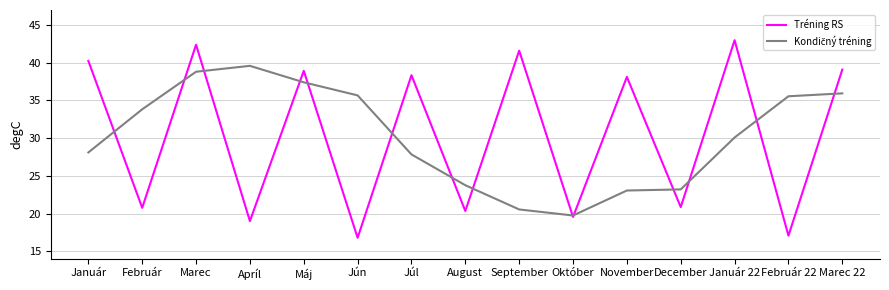

What is the approximate value of Tréning RS at Júl?

38.3